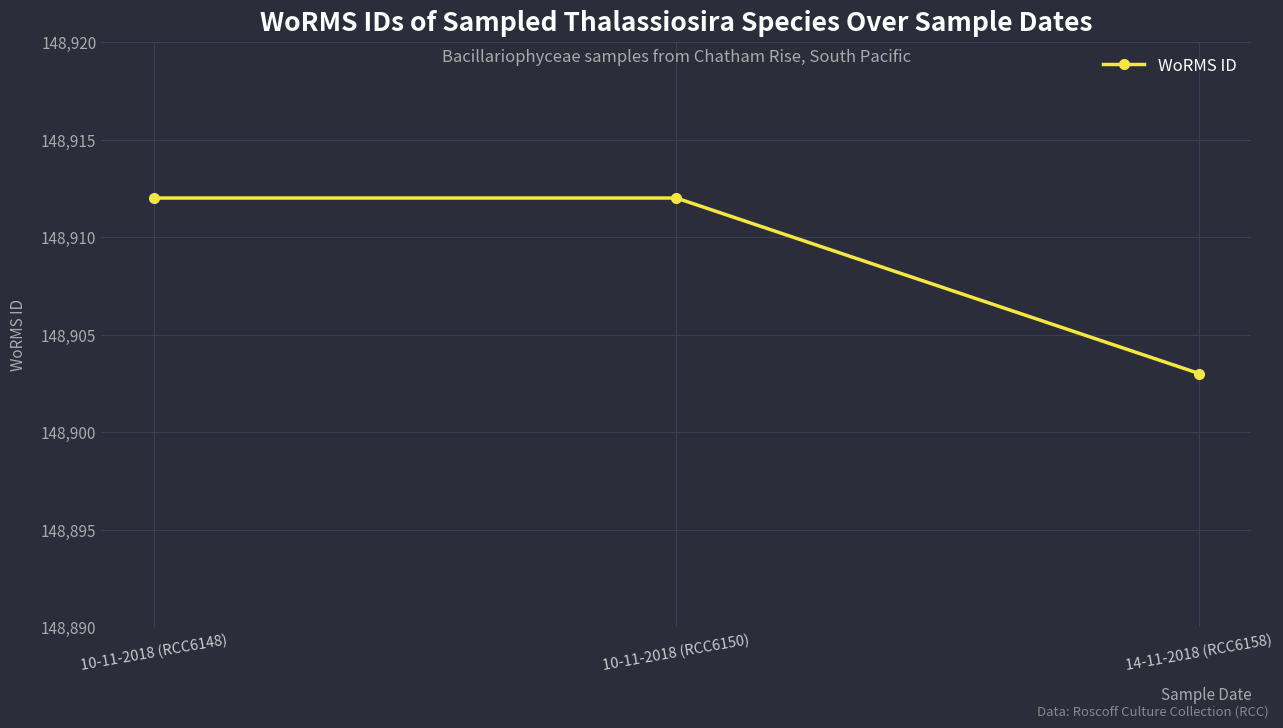

Is it true that the value at 10-11-2018 (RCC6150) is 148912?

True